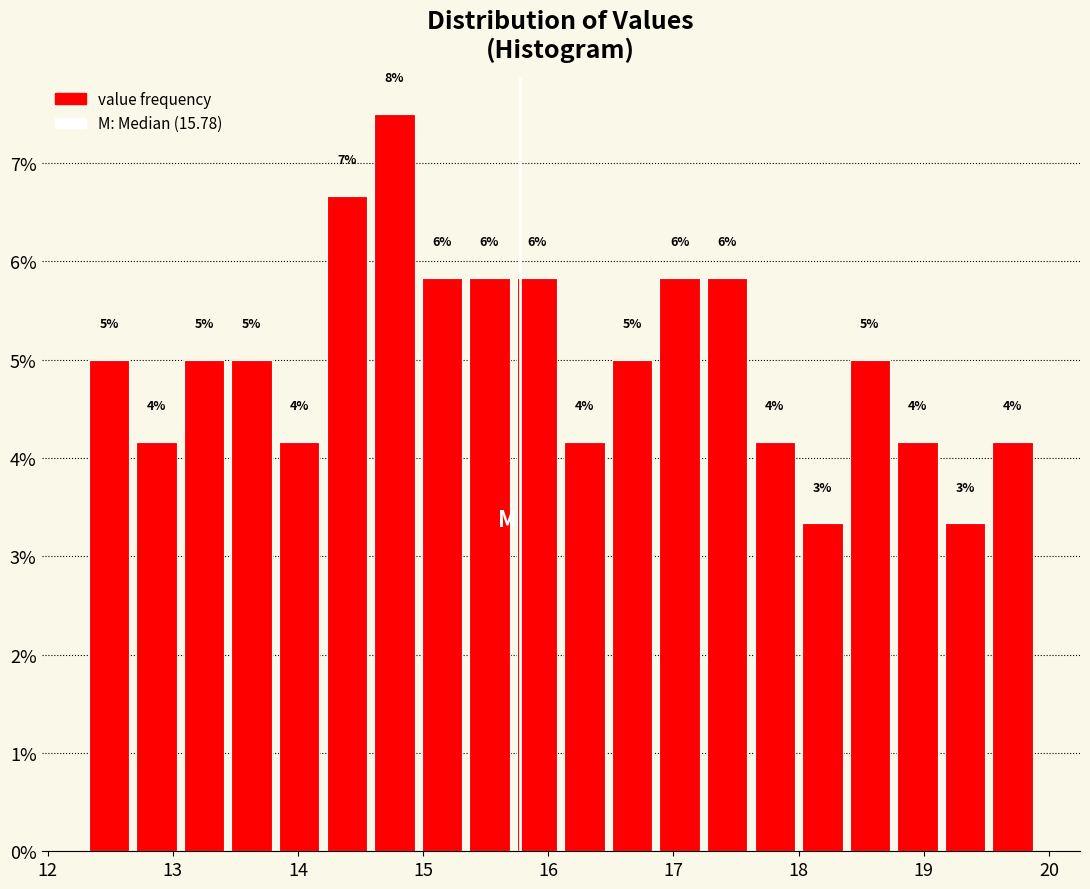

Around what value on the x-axis is the tallest bar? Give the approximate position of its centre, as read against the axis.

14.8